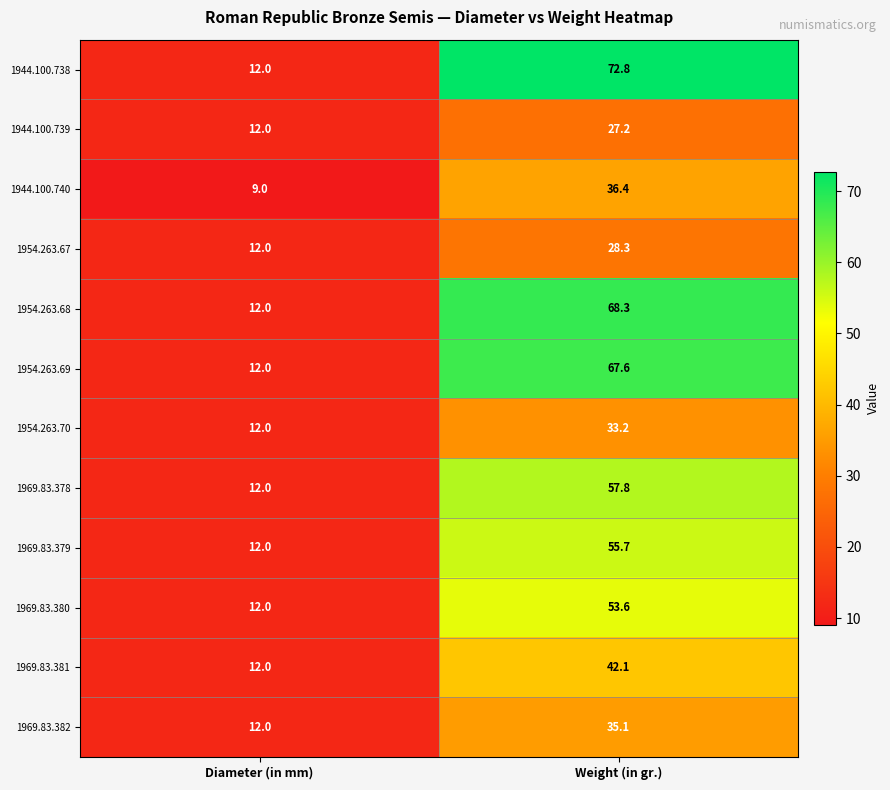

Which series changed the most between Diameter (in mm) and Weight (in gr.)?

1944.100.738